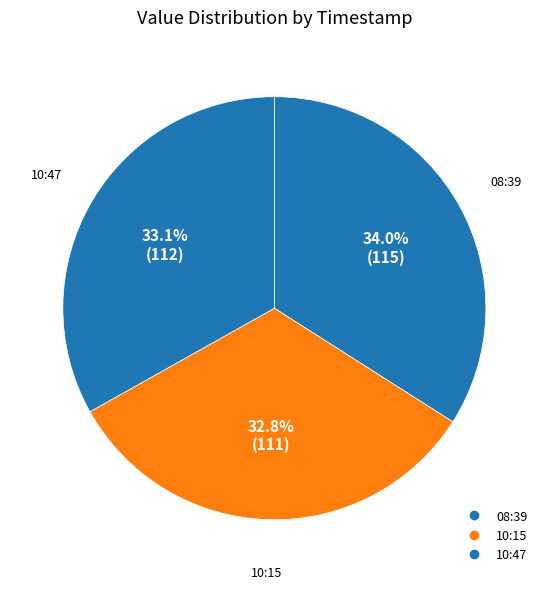

How many slices are in this pie chart?

3